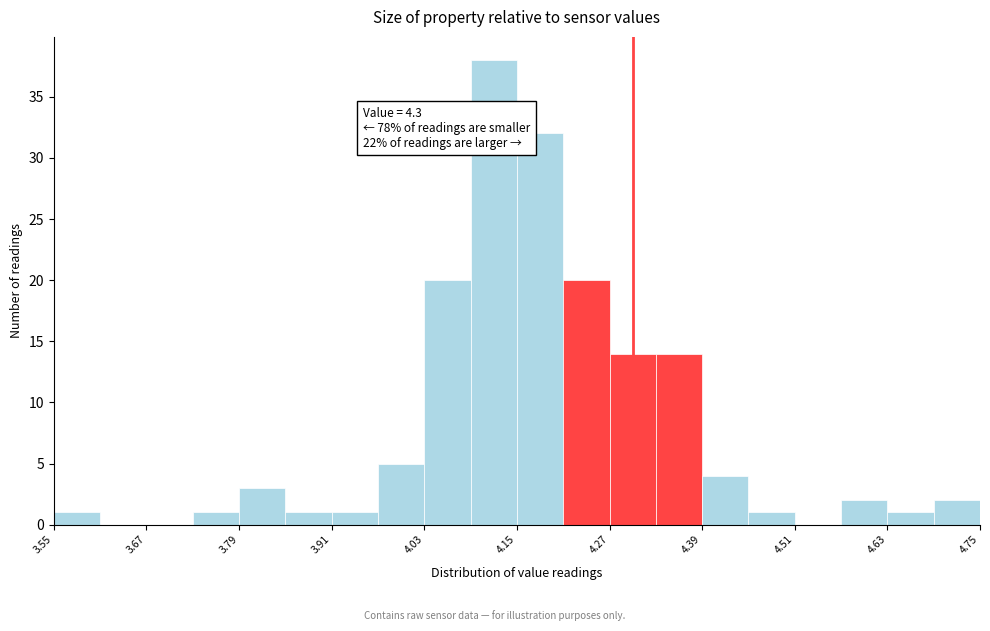

Read against the x-axis, roughly where is the centre of the tallest bar?

4.12